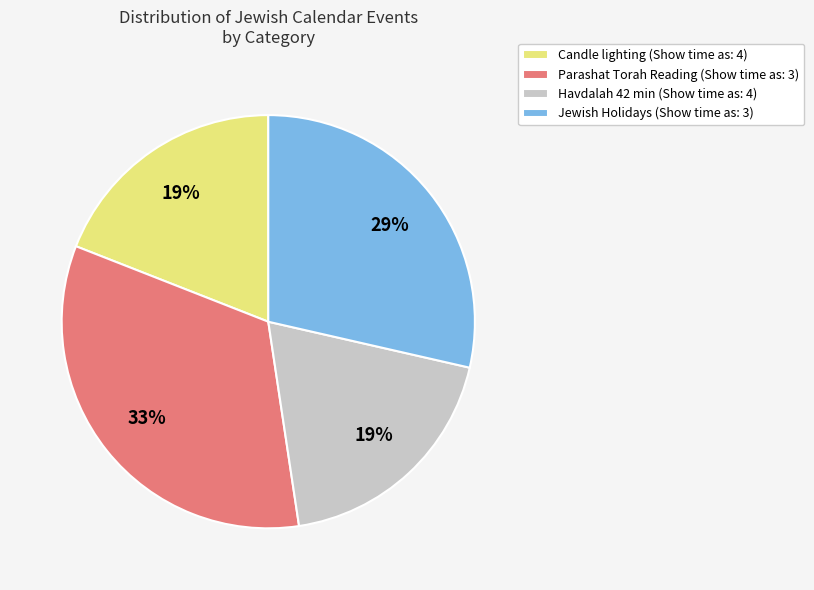

What percentage is the Jewish Holidays (Show time as: 3) slice, to the nearest percent?

29%